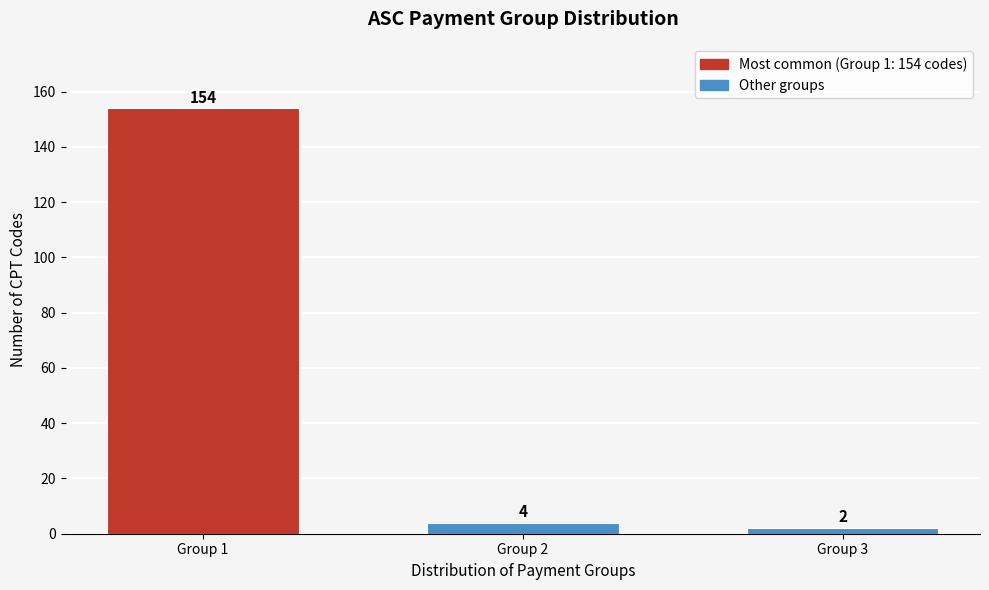

Reading left to right, transcribe all the data shown in this chart.

154	4	2